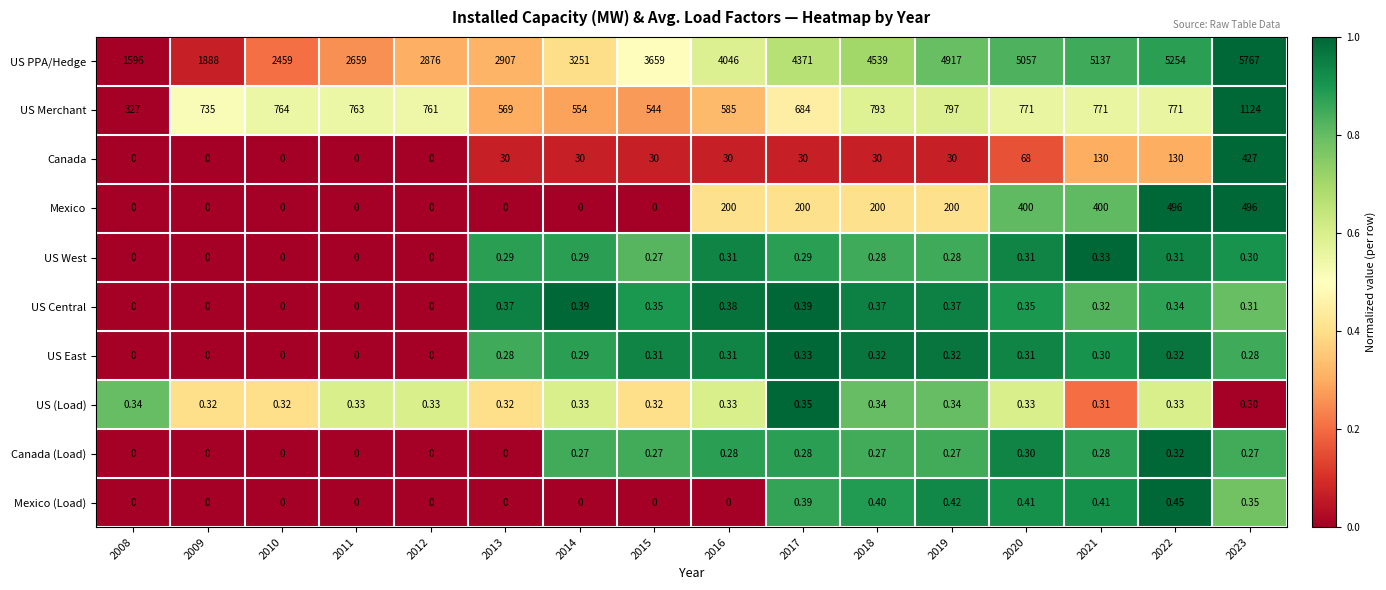

Which series has the largest total across all categories?

US PPA/Hedge